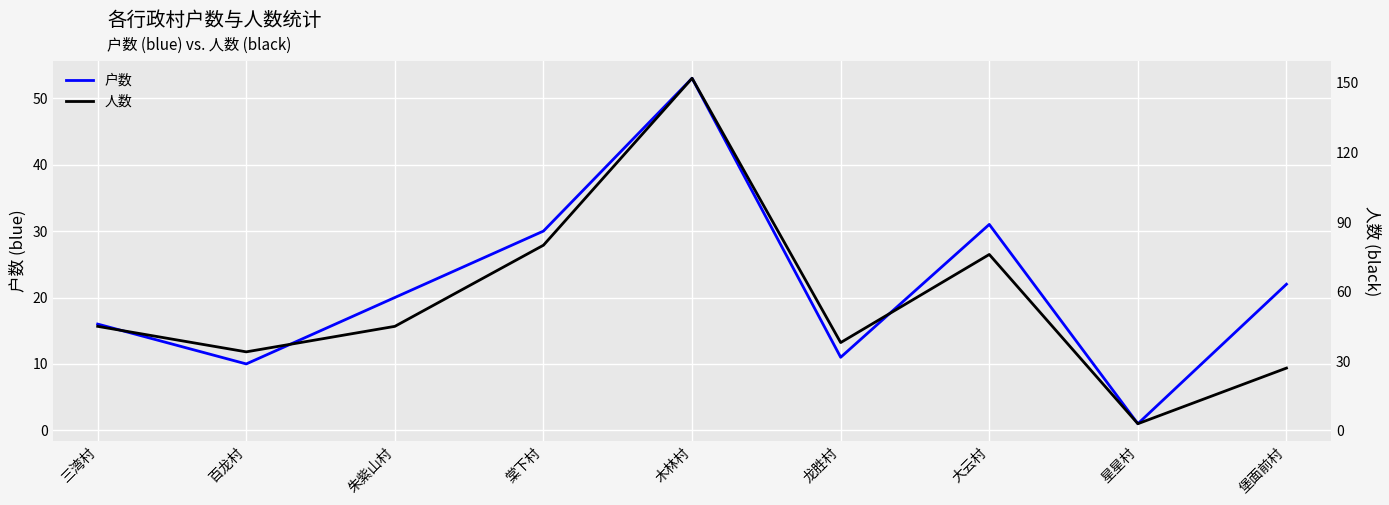

The value of 户数 at 朱紫山村 is 20. True or false?

True